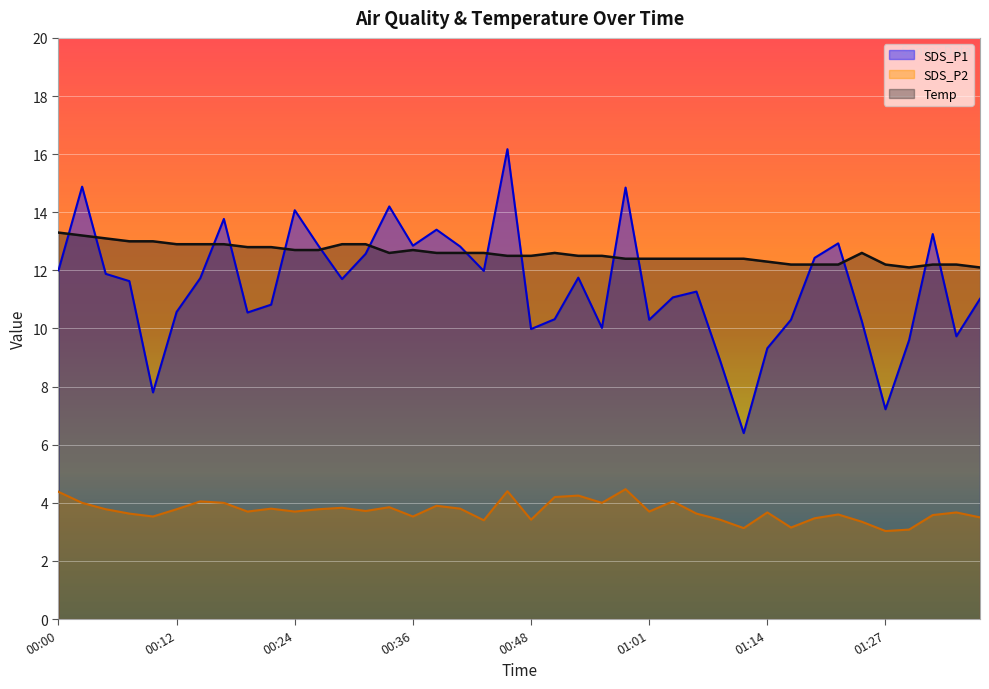

Which series has the largest range (max minus min)?

SDS_P1